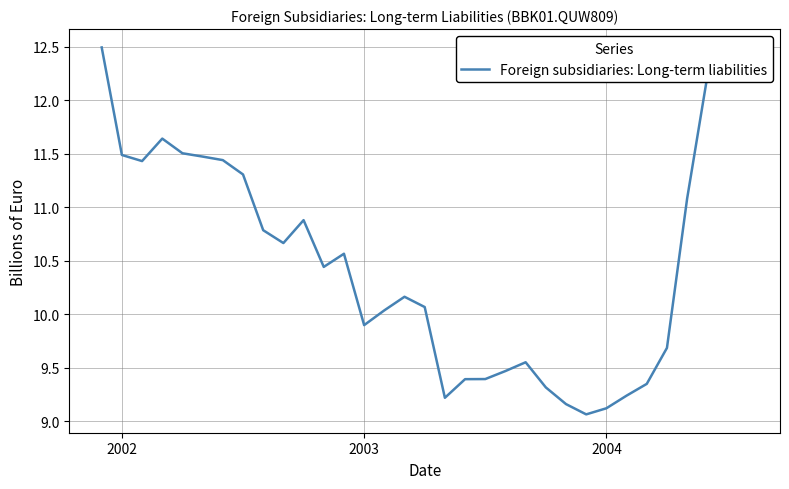

What is the difference between the maximum and minimum values?

3.4